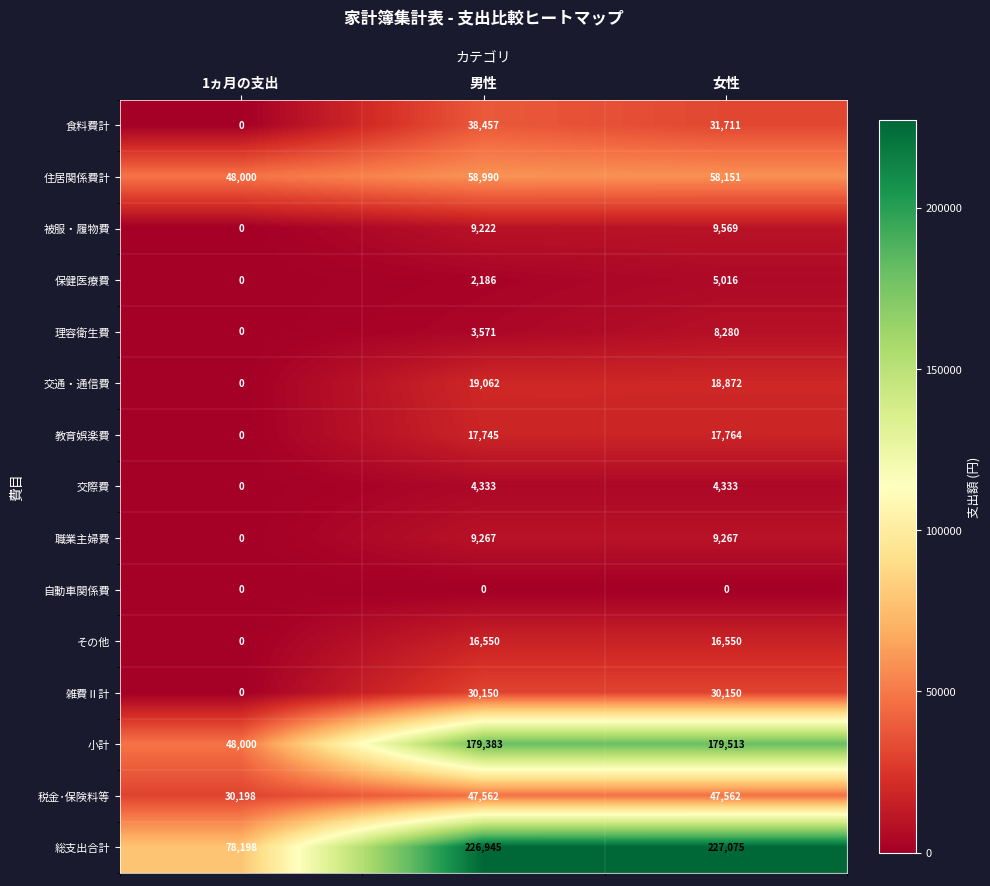

The value of 被服・履物費 at 1ヵ月の支出 is 0. True or false?

True